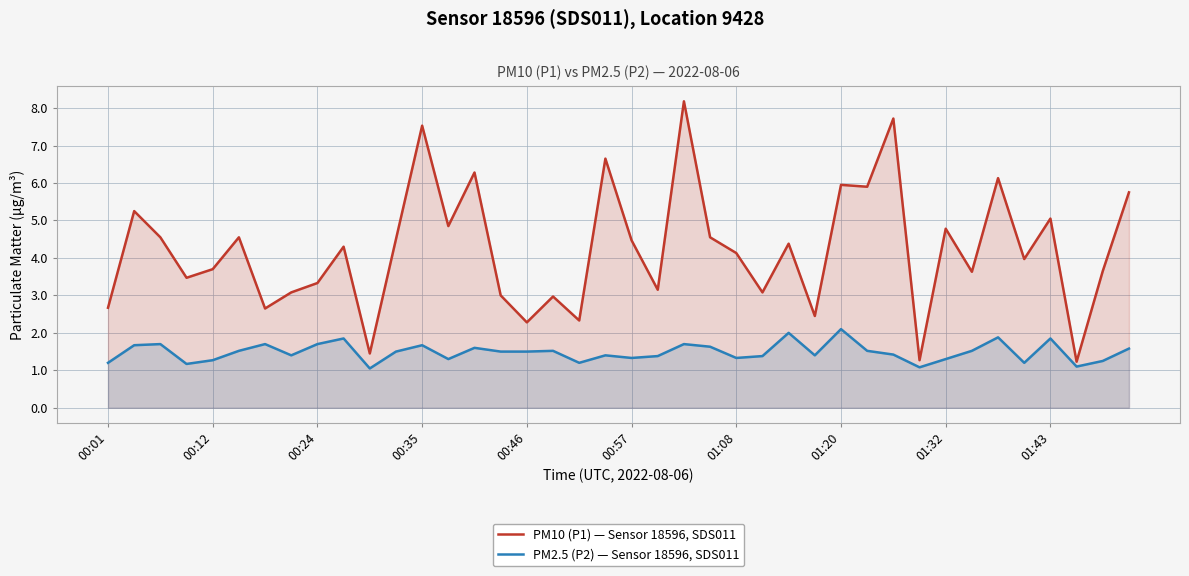

Which series has the widest spread of values?

PM10 (P1) — Sensor 18596, SDS011